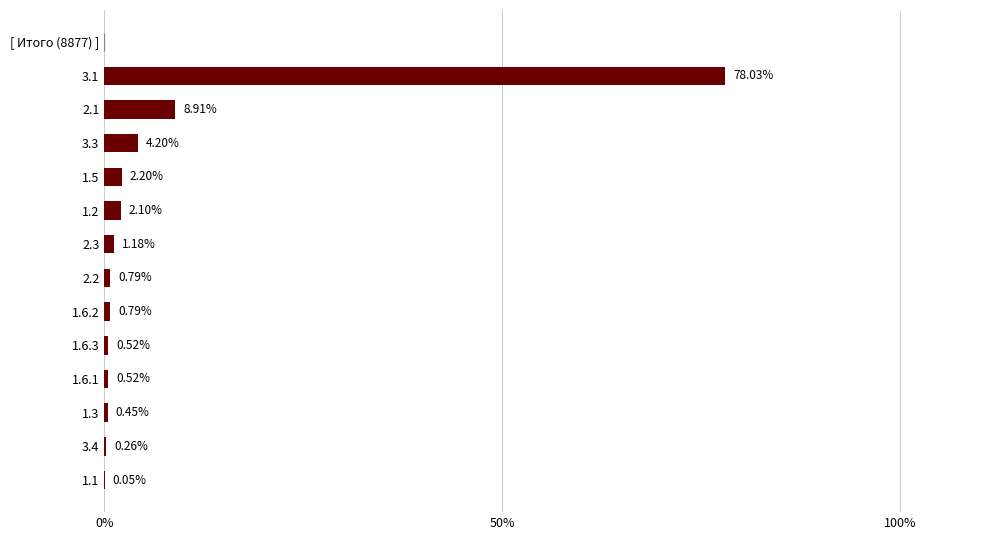

What is the sum of all values?

100.0